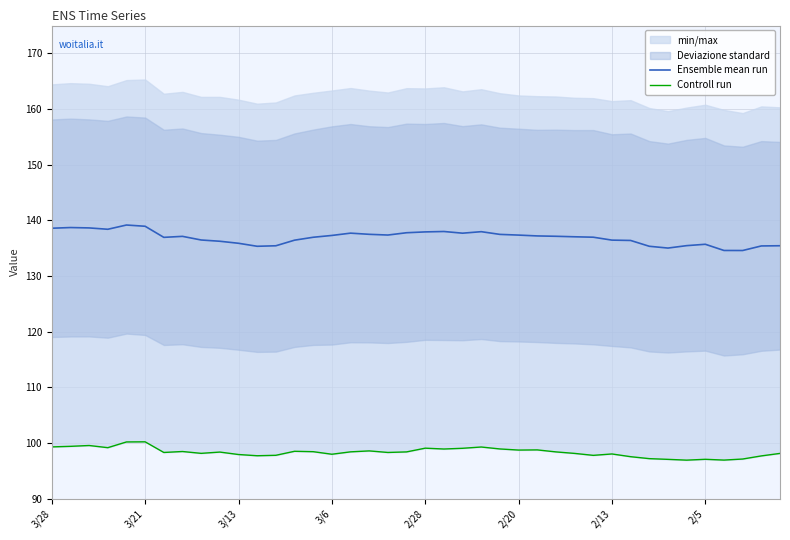

How many interior local peaks does the Ensemble mean run series have?

7